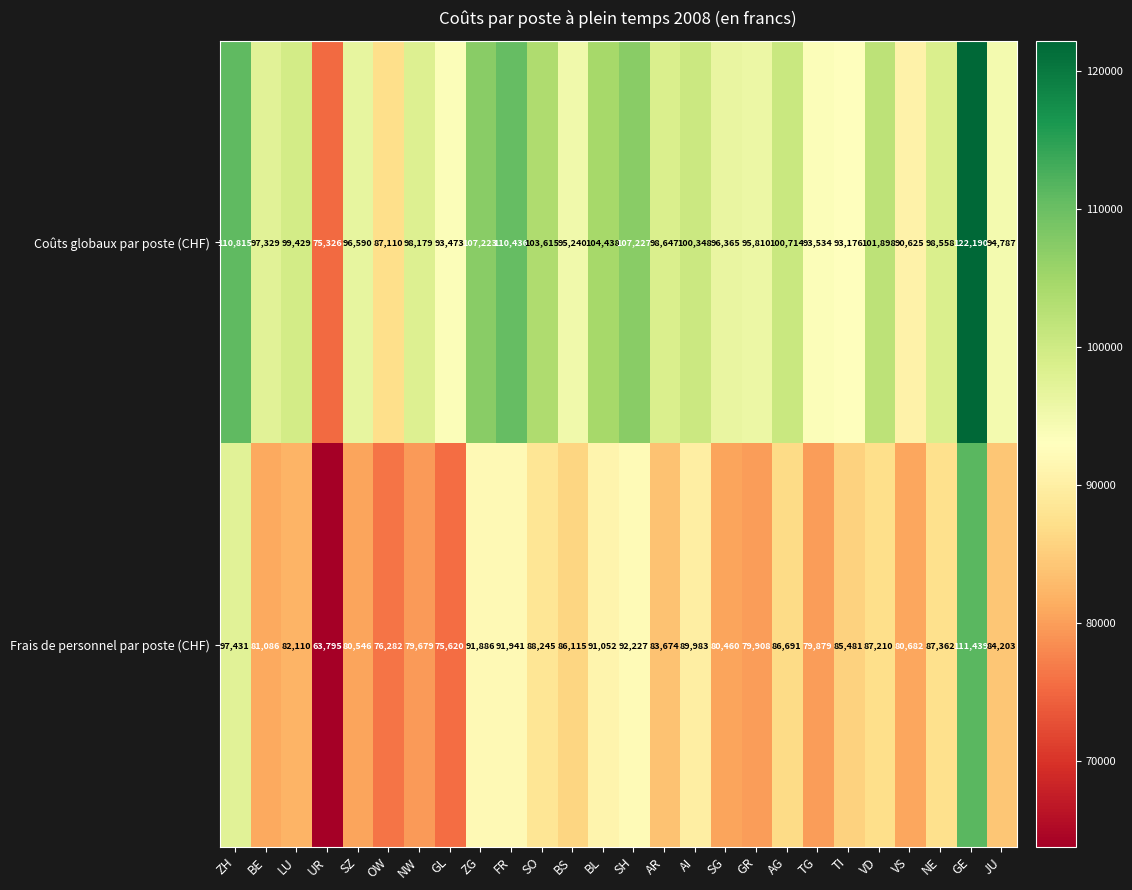

True or false: Coûts globaux par poste (CHF) has a value of 103615 at SO.

True